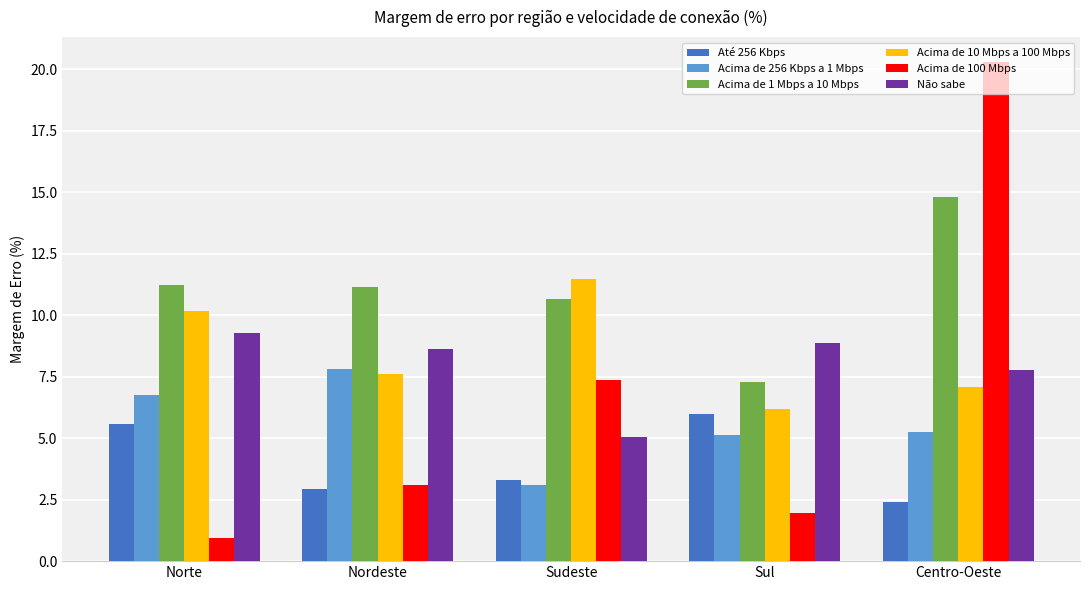

The value of Acima de 256 Kbps a 1 Mbps at Sul is 7.5. True or false?

False